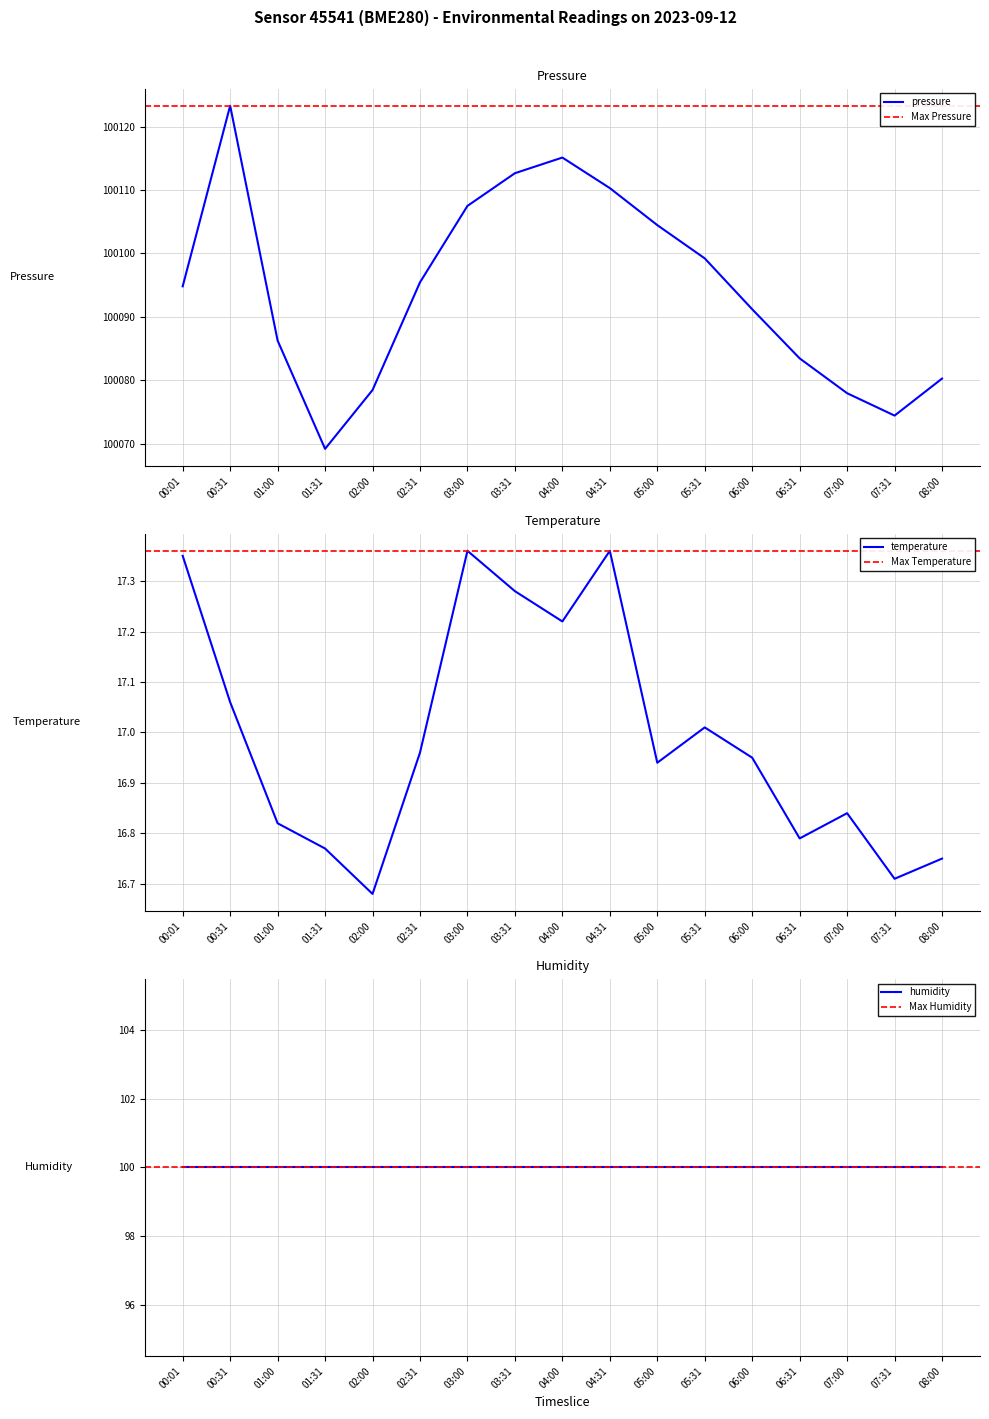

At which label does pressure first exceed 100094?

00:01